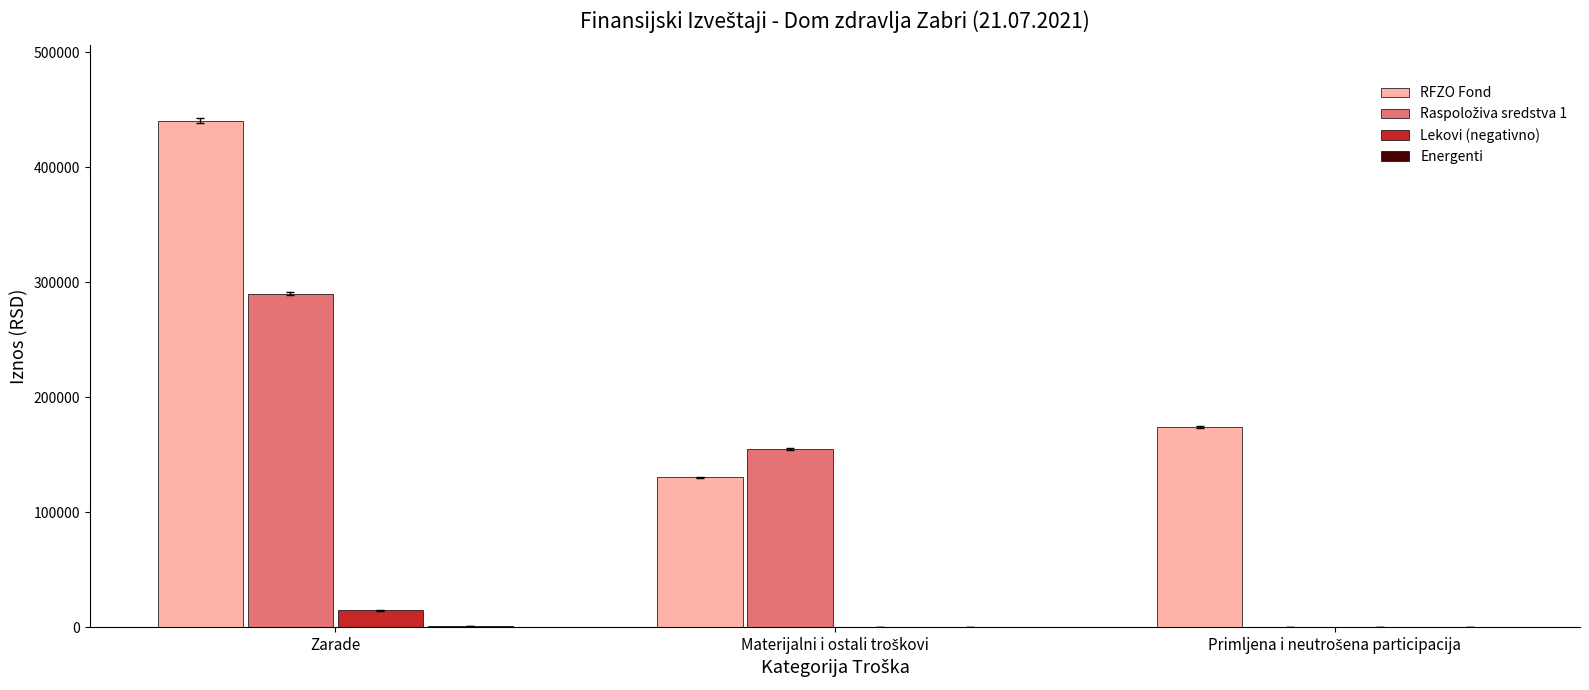

Which series has the largest total across all categories?

RFZO Fond